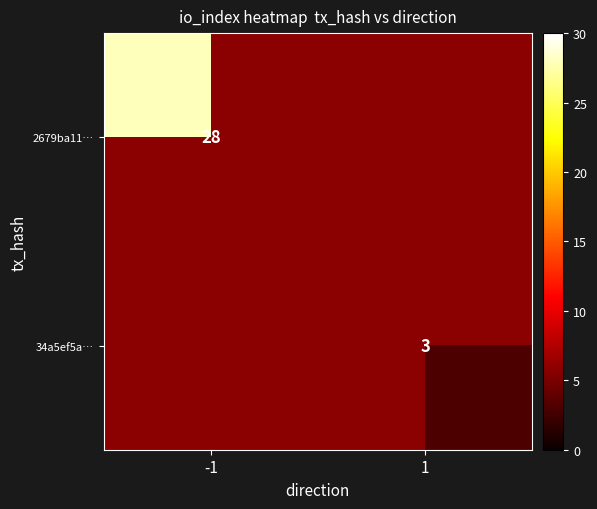

Count the number of data series in this chart.

2